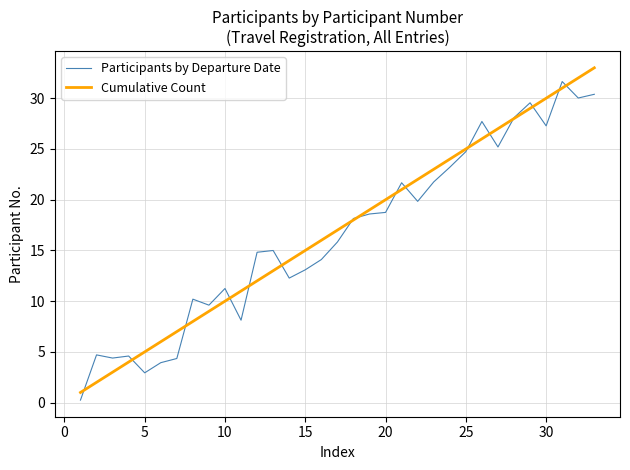

What is the greatest value displayed?

33.0